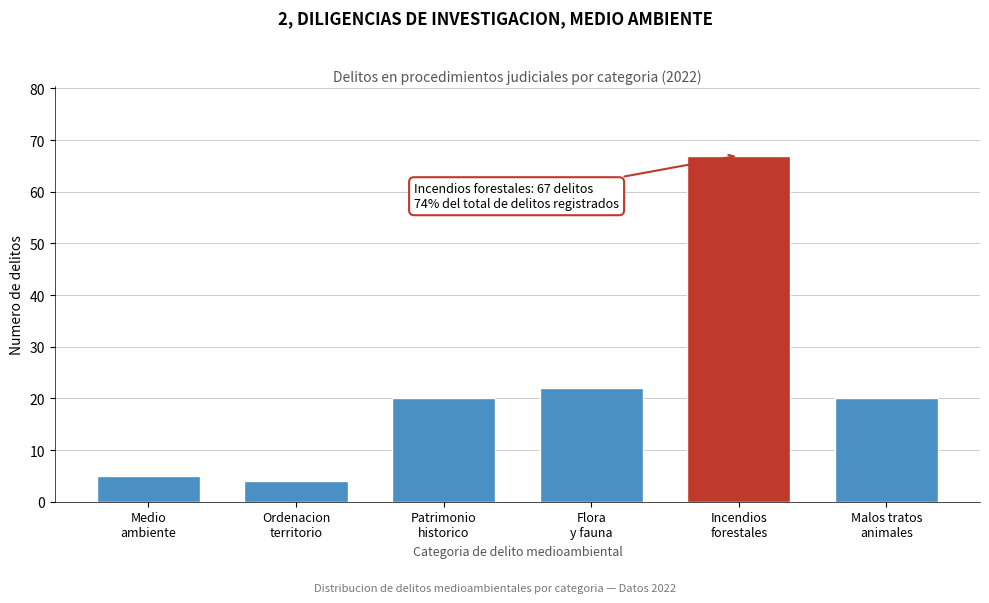

Reading right to left, transcribe all the data shown in this chart.

20	67	22	20	4	5